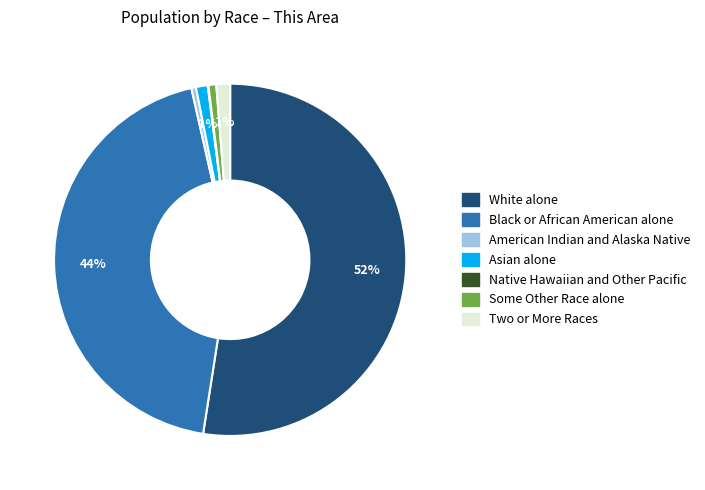

To the nearest percent, what is the average slice percentage?

14%